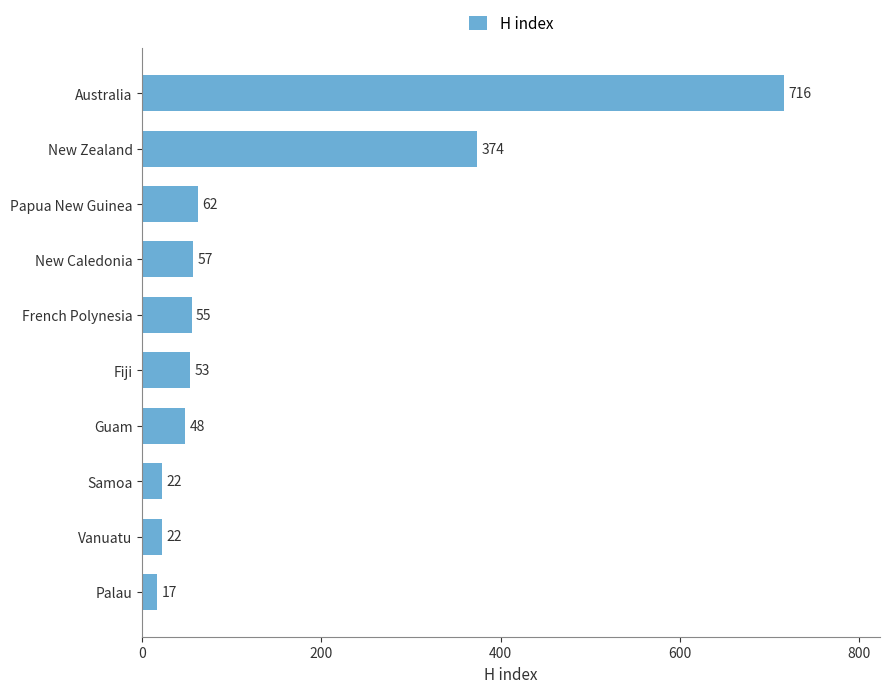

What is the average value?

143